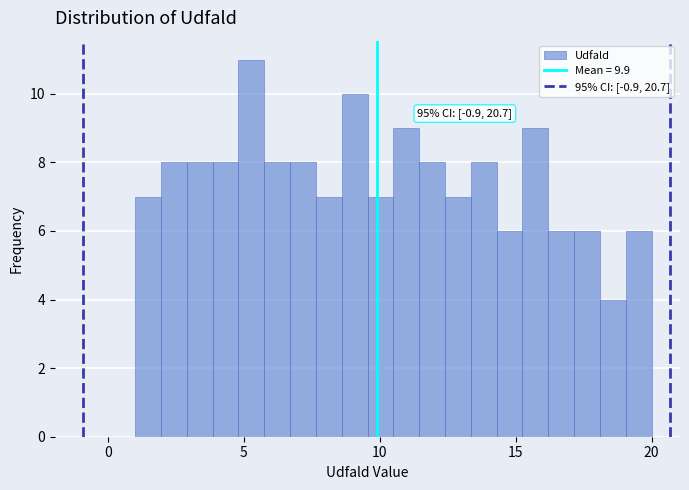

Read against the x-axis, roughly where is the centre of the tallest bar?

5.5